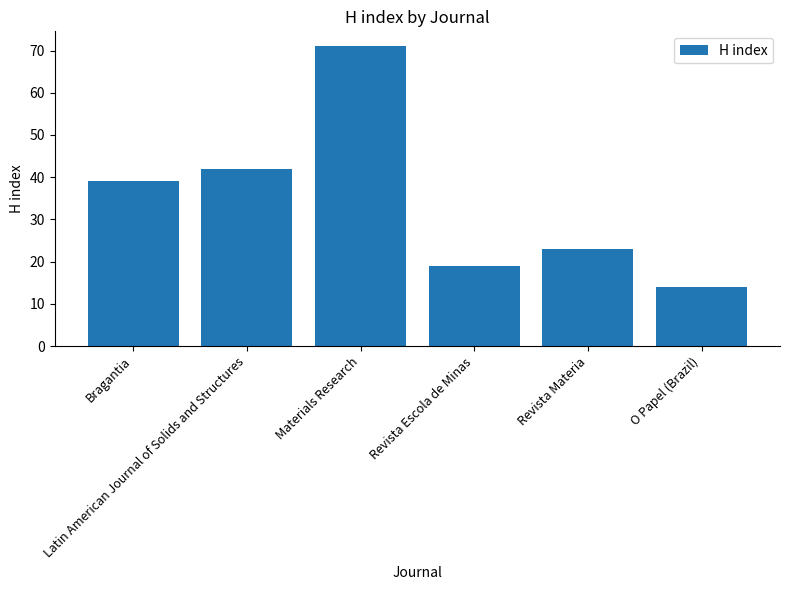

Reading left to right, what are all the values shown in this chart?

39	42	71	19	23	14